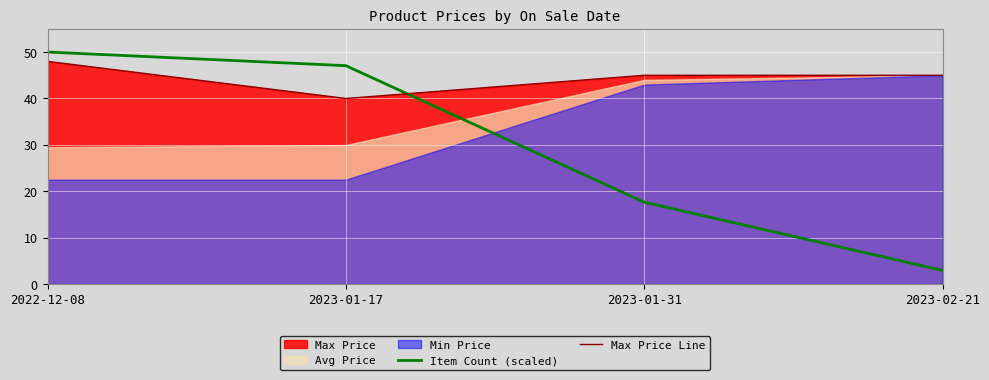

What is the approximate value of Max Price Line at 2023-02-21?

45.0